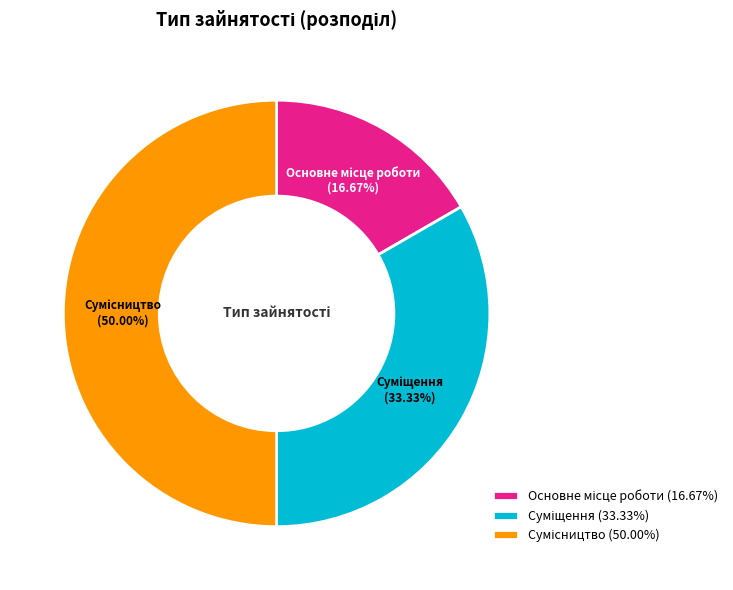

How many slices are in this pie chart?

3